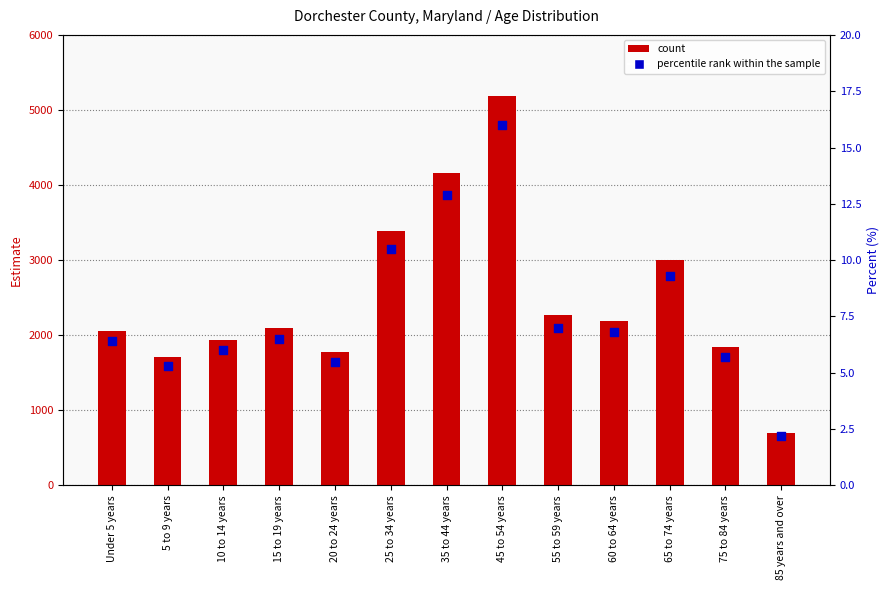

What are all the series names shown in the legend?

count, percentile rank within the sample